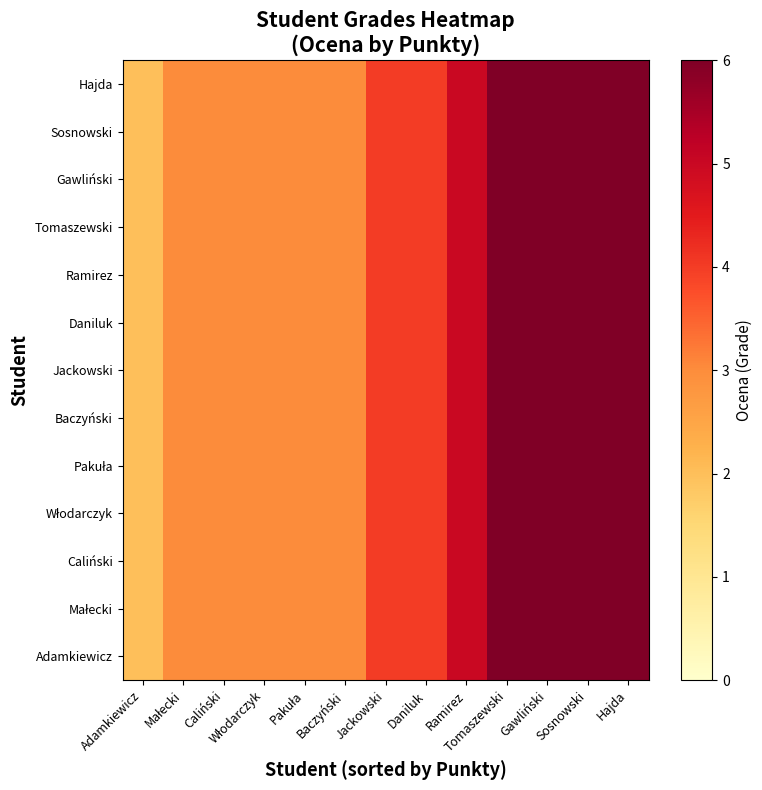

Rank the series at Sosnowski from lowest to highest value.

Adamkiewicz, Małecki, Caliński, Włodarczyk, Pakuła, Baczyński, Jackowski, Daniluk, Ramirez, Tomaszewski, Gawliński, Sosnowski, Hajda